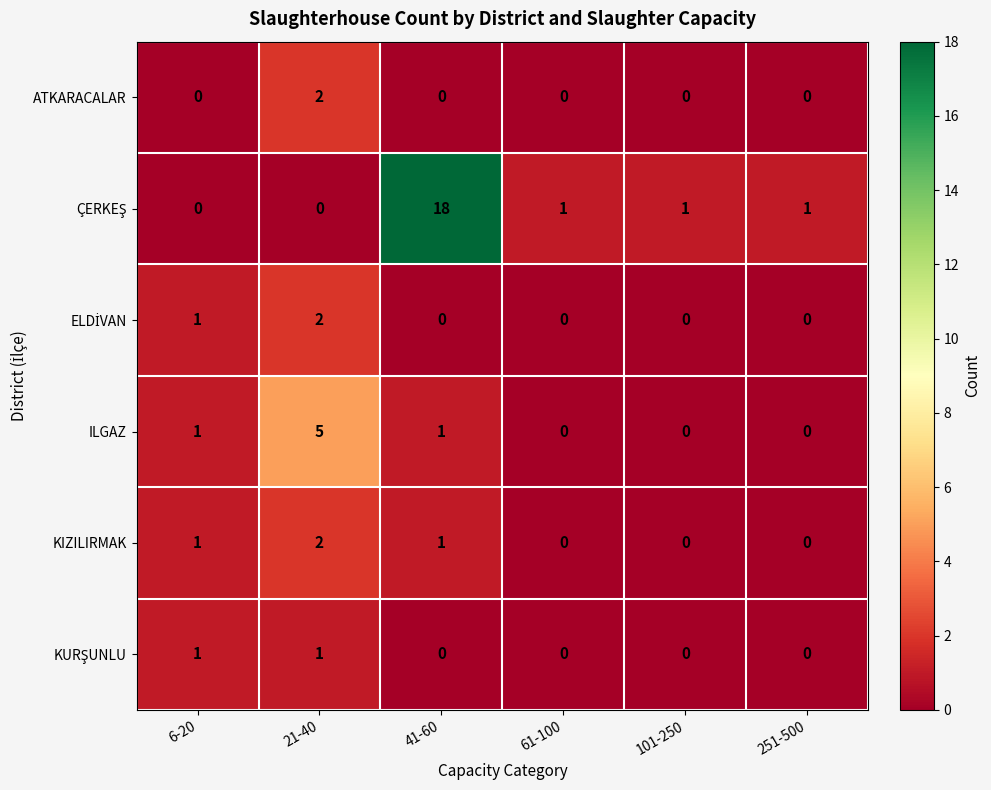

What is the difference between the maximum and minimum values in the ILGAZ series?

5